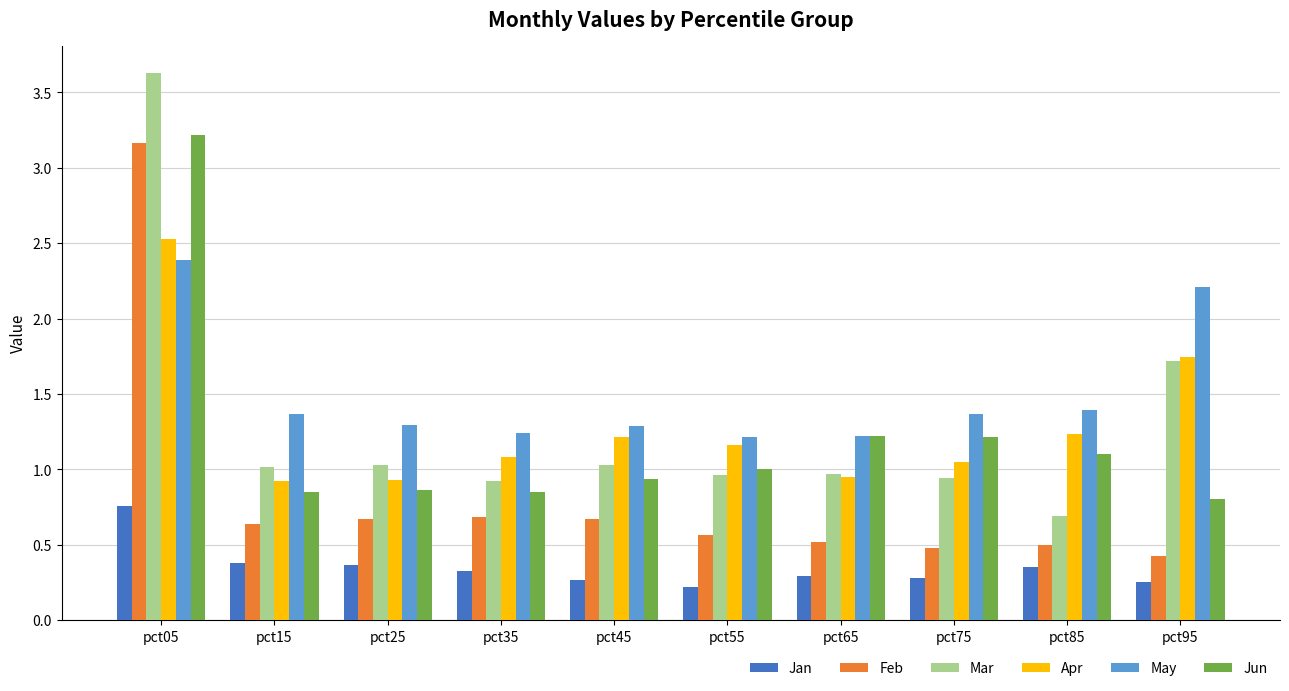

The Jan series shows 0.3 at pct65. True or false?

True